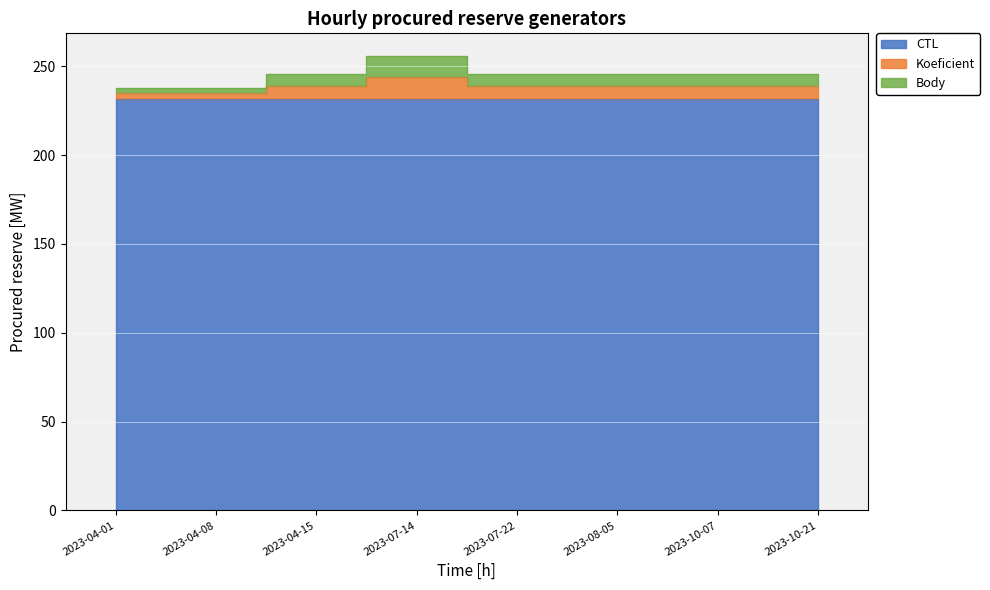

What is the average value of the CTL series?

231.7